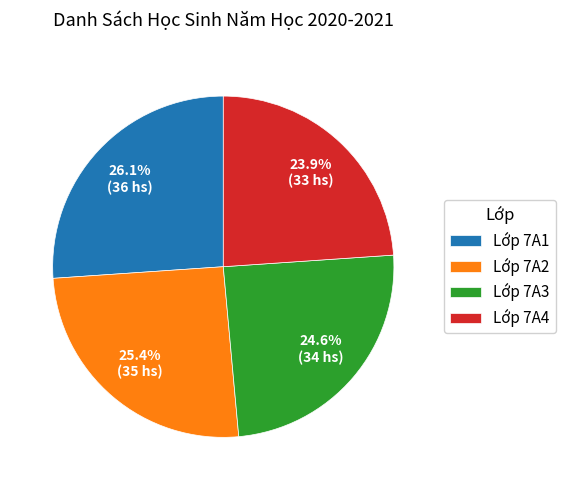

Which has a higher value, Lớp 7A1 or Lớp 7A3?

Lớp 7A1